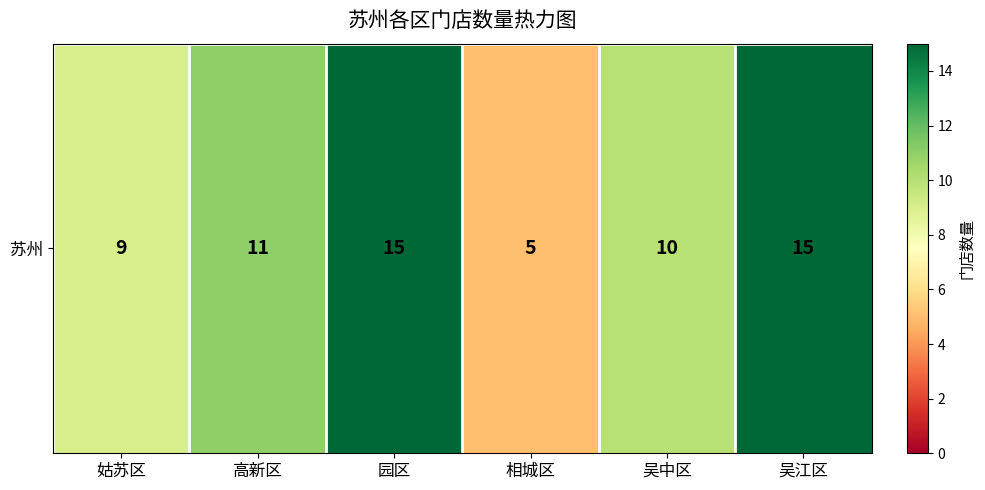

Read the value at 高新区.

11